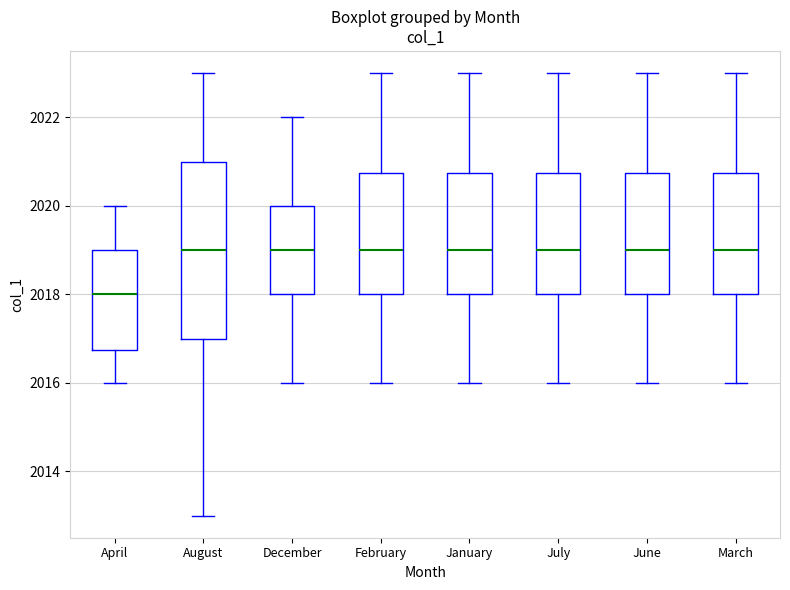

Reading left to right, transcribe this box plot: for each box, give where its median line is, the range the box spans, and where its two whiskers end, as read against the y-axis. The values are not printed on the chart, so give them approximately, as read against the axis.

April: median 2018.0, box 2016.8 to 2019.0, whiskers 2016.0 to 2020.0
August: median 2019.0, box 2017.0 to 2021.0, whiskers 2013.0 to 2023.0
December: median 2019.0, box 2018.0 to 2020.0, whiskers 2016.0 to 2022.0
February: median 2019.0, box 2018.0 to 2020.8, whiskers 2016.0 to 2023.0
January: median 2019.0, box 2018.0 to 2020.8, whiskers 2016.0 to 2023.0
July: median 2019.0, box 2018.0 to 2020.8, whiskers 2016.0 to 2023.0
June: median 2019.0, box 2018.0 to 2020.8, whiskers 2016.0 to 2023.0
March: median 2019.0, box 2018.0 to 2020.8, whiskers 2016.0 to 2023.0